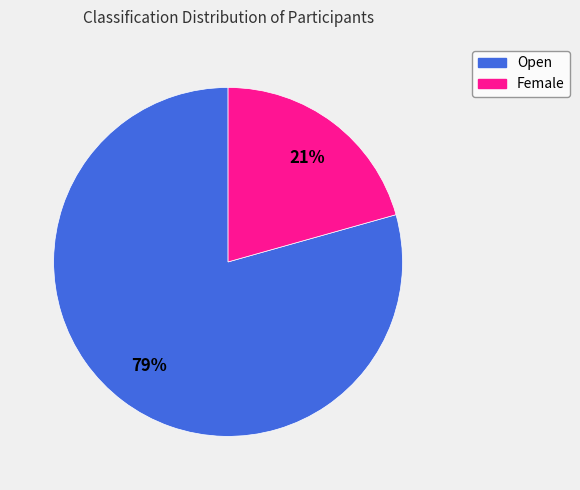

What is the ratio of the value at Open to the value at Female?

3.8